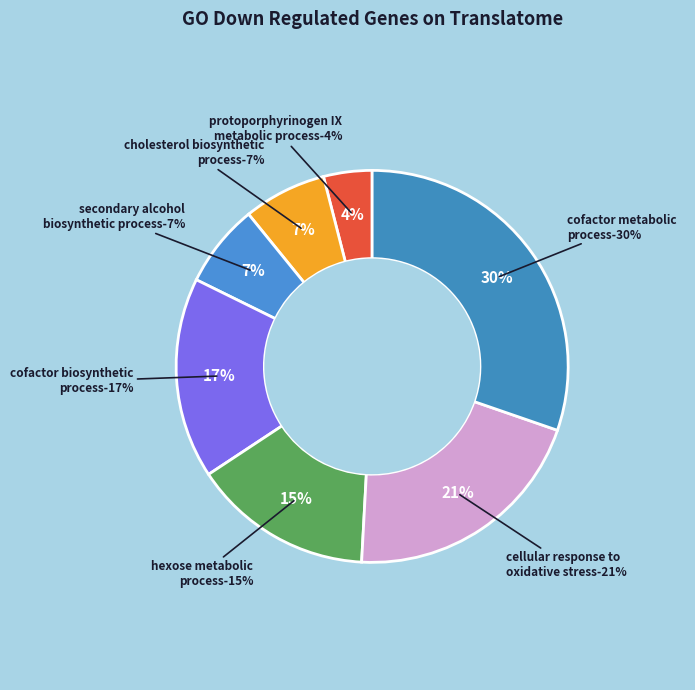

Rank the categories by value from highest to lowest.

cofactor metabolic
process, cellular response to
oxidative stress, cofactor biosynthetic
process, hexose metabolic
process, cholesterol biosynthetic
process, secondary alcohol
biosynthetic process, protoporphyrinogen IX
metabolic process